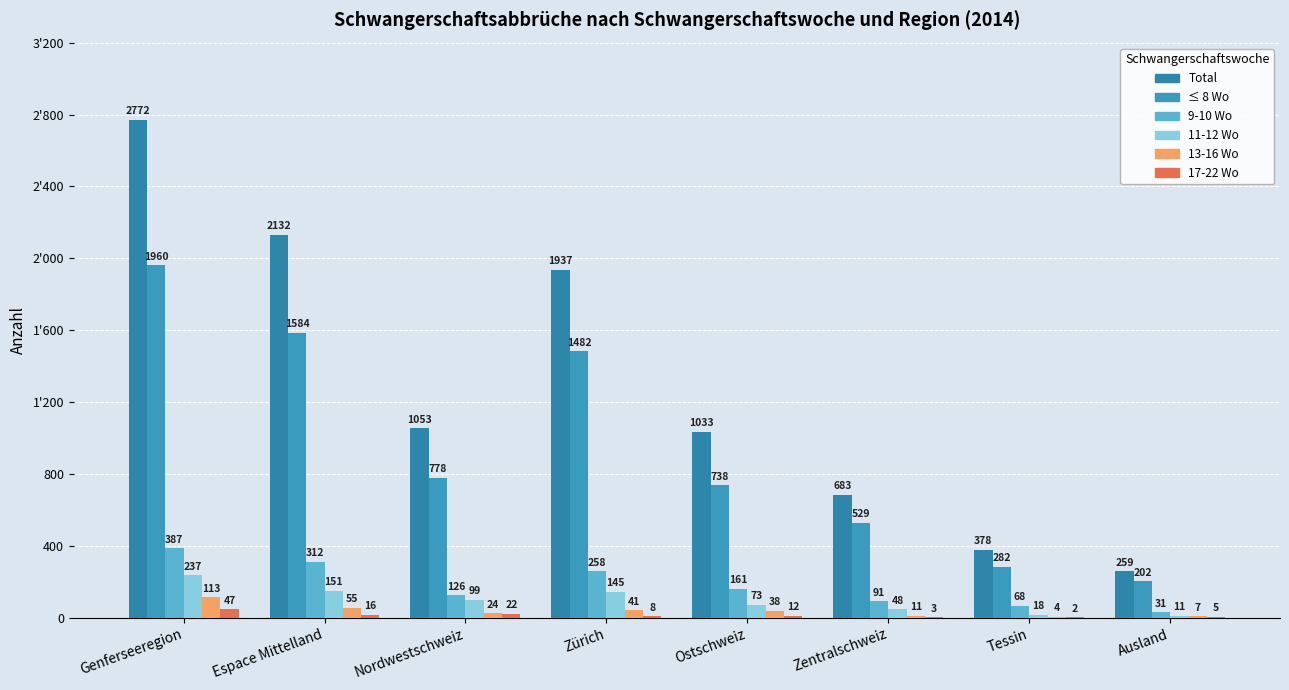

Are the bars grouped side by side (vs. stacked)?

Yes